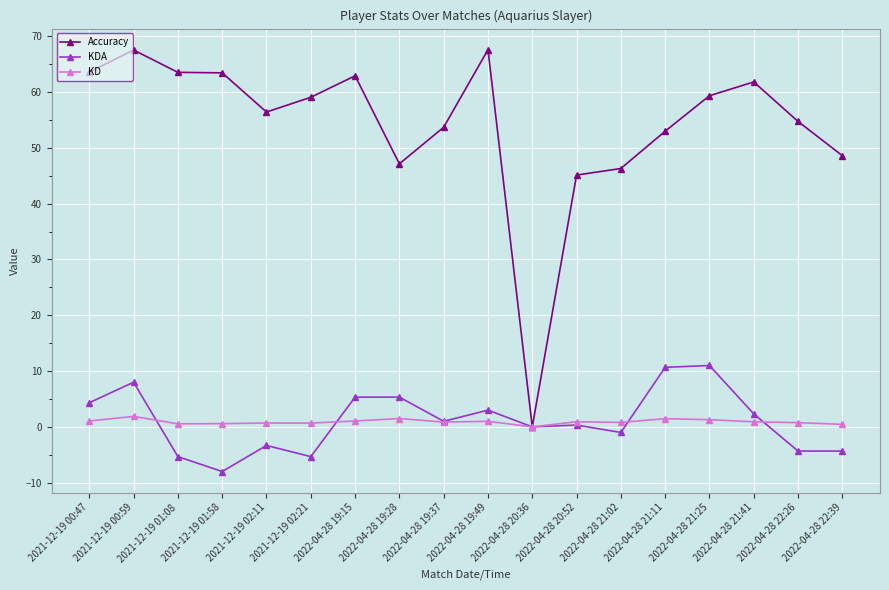

What is the sum of the Accuracy values at 2021-12-19 00:47 and 2022-04-28 21:11?

116.6